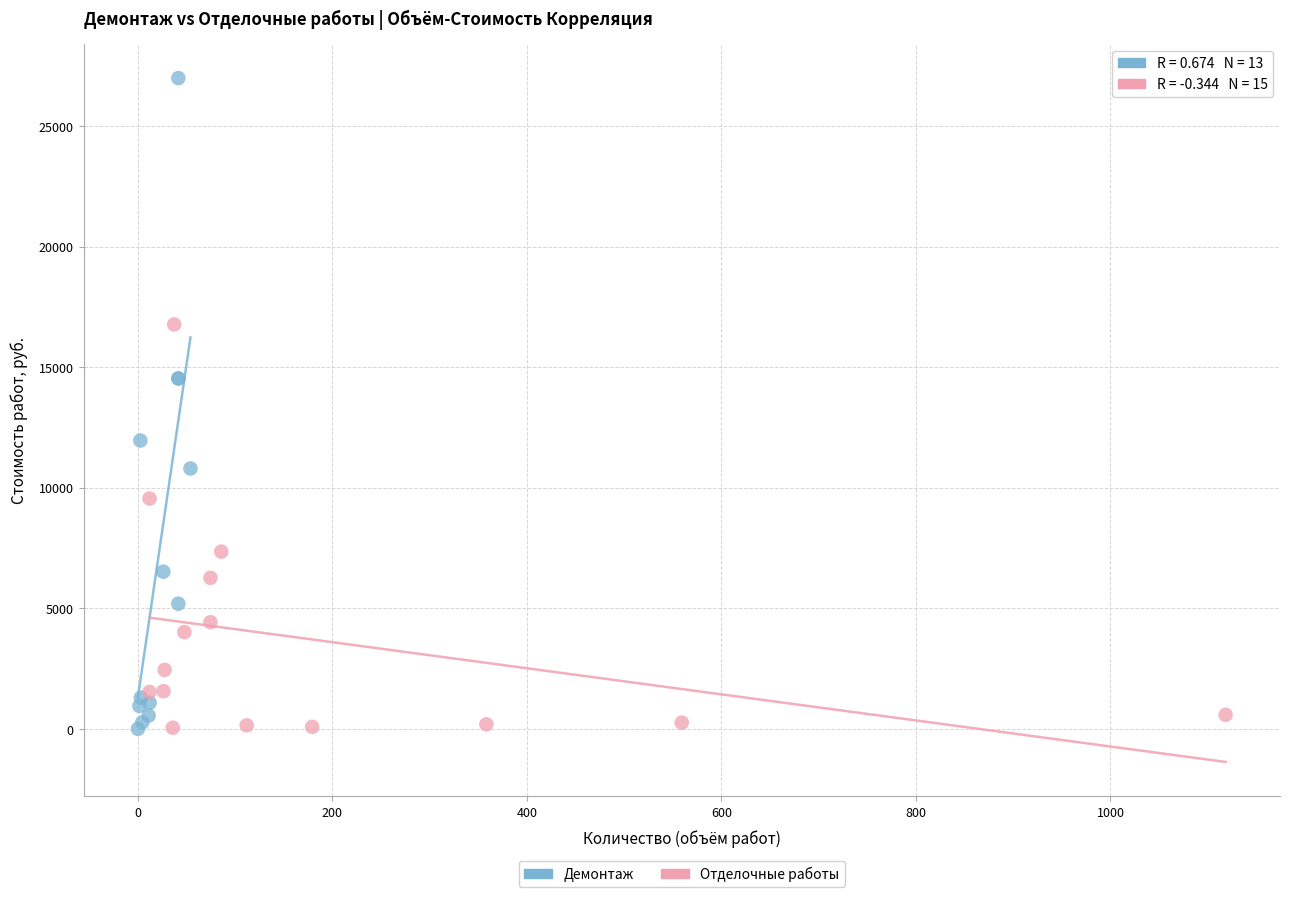

What are all the series names shown in the legend?

Демонтаж, Отделочные работы